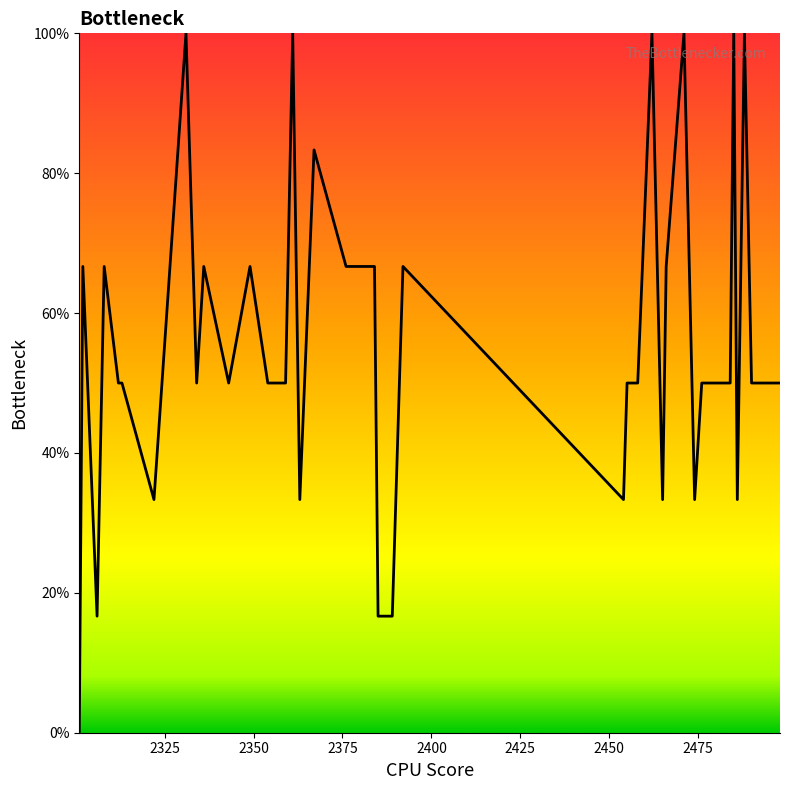

What is the greatest value displayed?

100.0